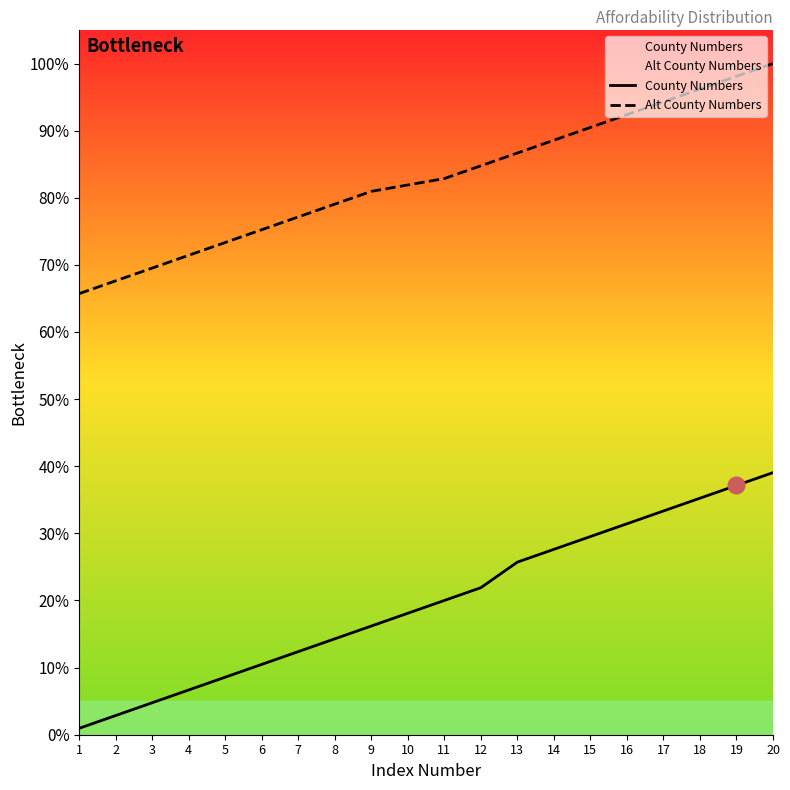

True or false: County Numbers and Alt County Numbers cross at least once.

False